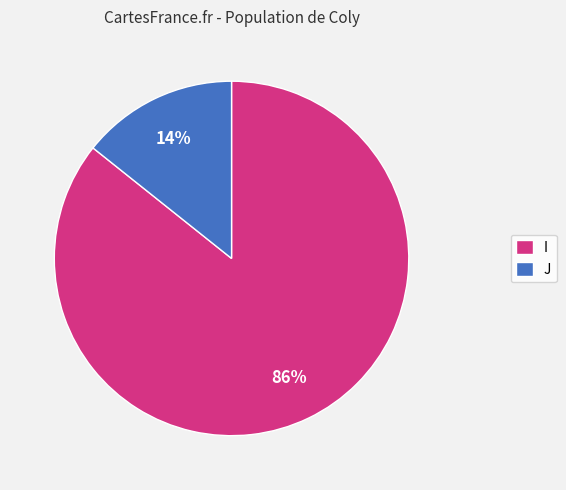

Which has a higher value, I or J?

I